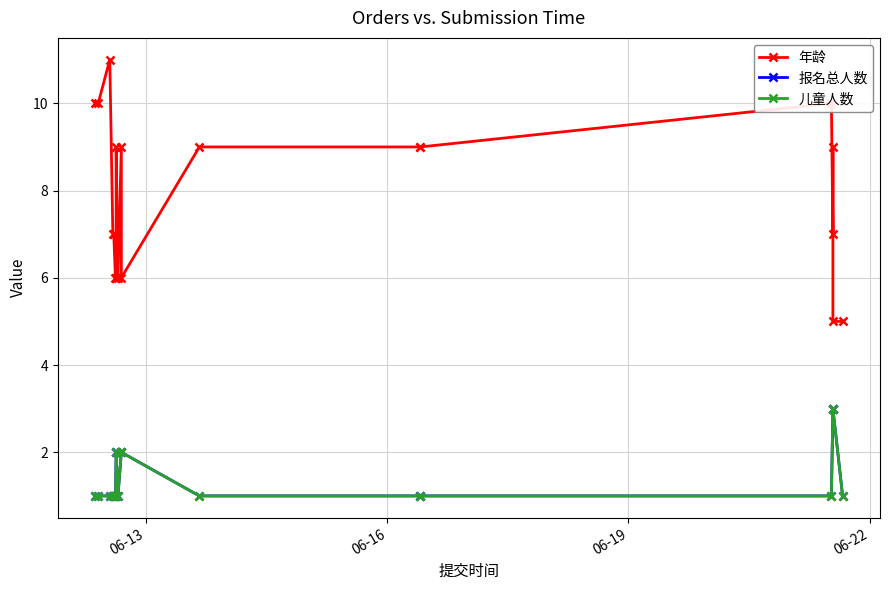

Reading right to left, what are all the values shown in this chart?

年龄: 5	5	9	7	10	9	9	9	6	9	6	9	6	6	6	7	7	11	10	10
报名总人数: 1	3	3	3	1	1	1	1	2	2	1	2	2	1	1	1	1	1	1	1
儿童人数: 1	3	3	3	1	1	1	1	2	2	1	2	2	1	1	1	1	1	1	1